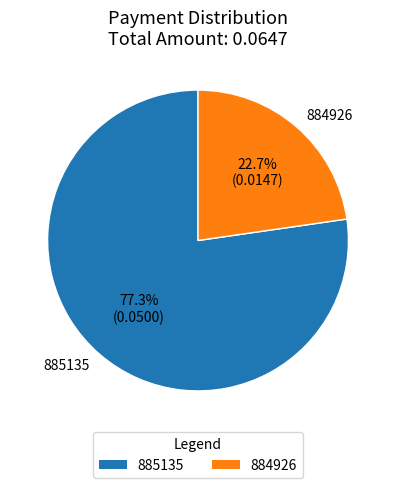

The 884926 slice represents 10% of the pie. True or false?

False